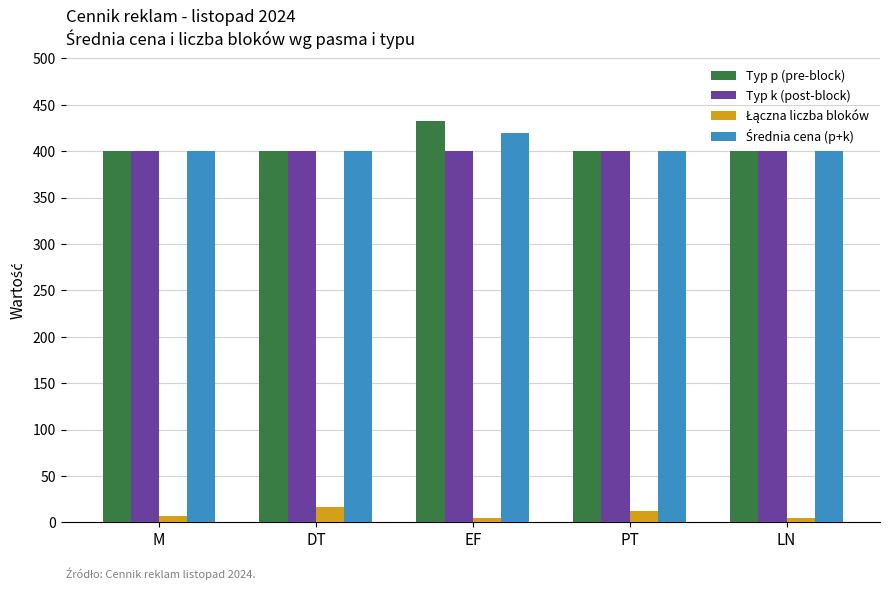

What is the approximate value of Typ k (post-block) at PT?

400